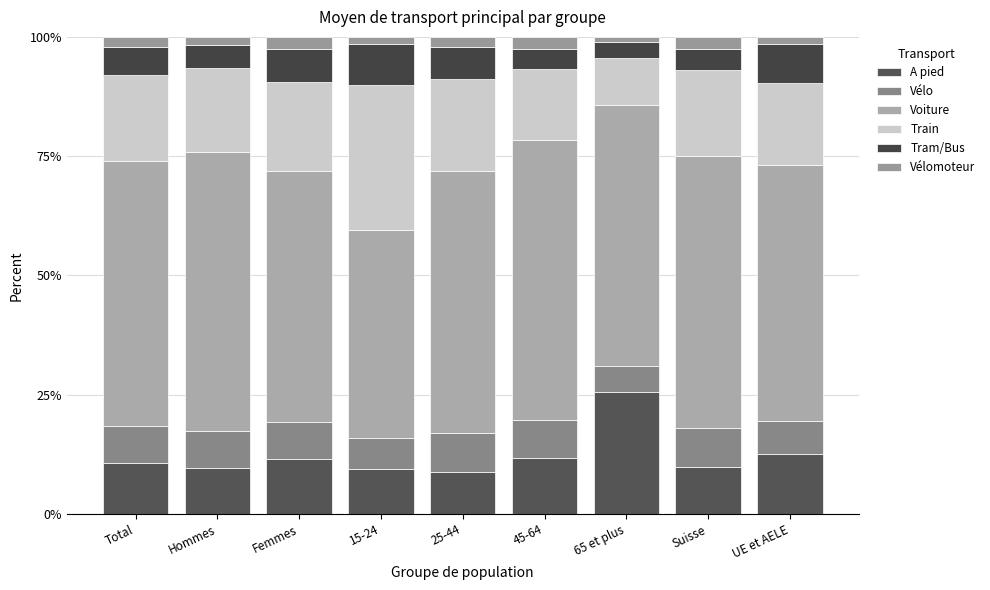

What is the label of the 6th bar from the right?

15-24